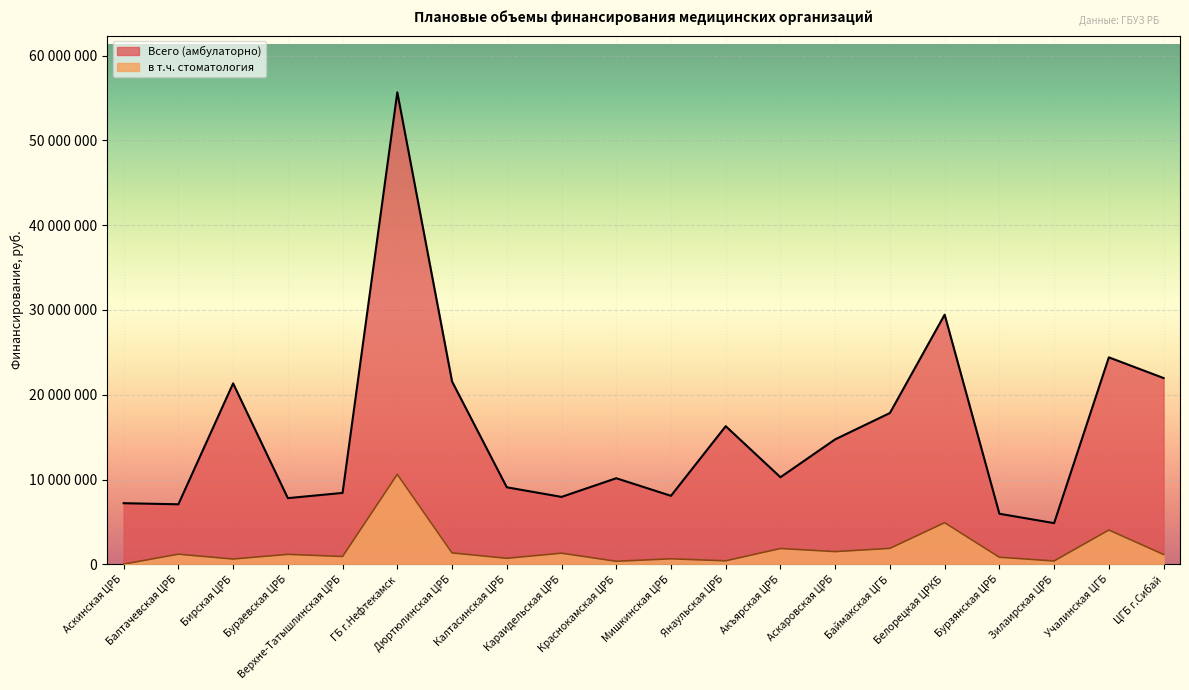

Rank the series by their maximum value, from lowest to highest.

в т.ч. стоматология, Всего (амбулаторно)